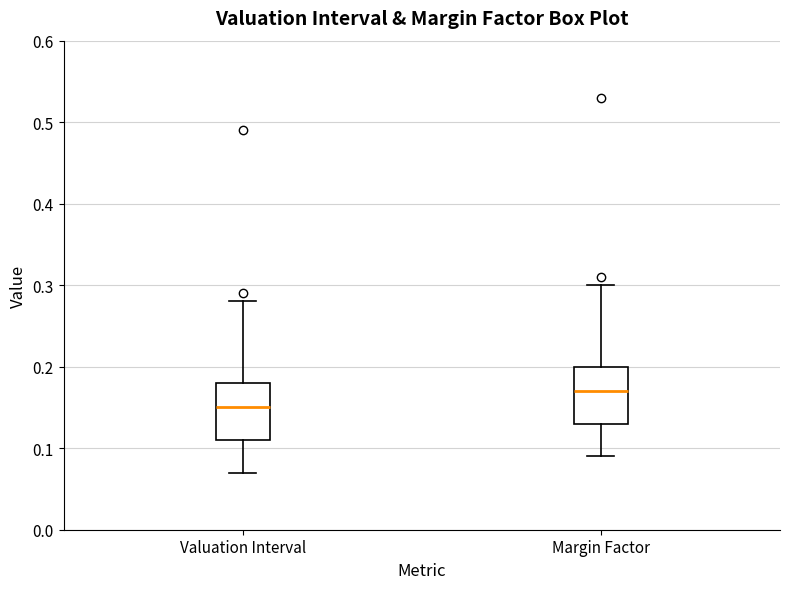

Reading left to right, read every box against the y-axis: the position of its median line, the range the box covers, and the ends of its whiskers. The values are not printed on the chart, so give them approximately, as read against the axis.

Valuation Interval: median 0.15, box 0.11 to 0.18, whiskers 0.07 to 0.28
Margin Factor: median 0.17, box 0.13 to 0.20, whiskers 0.09 to 0.30